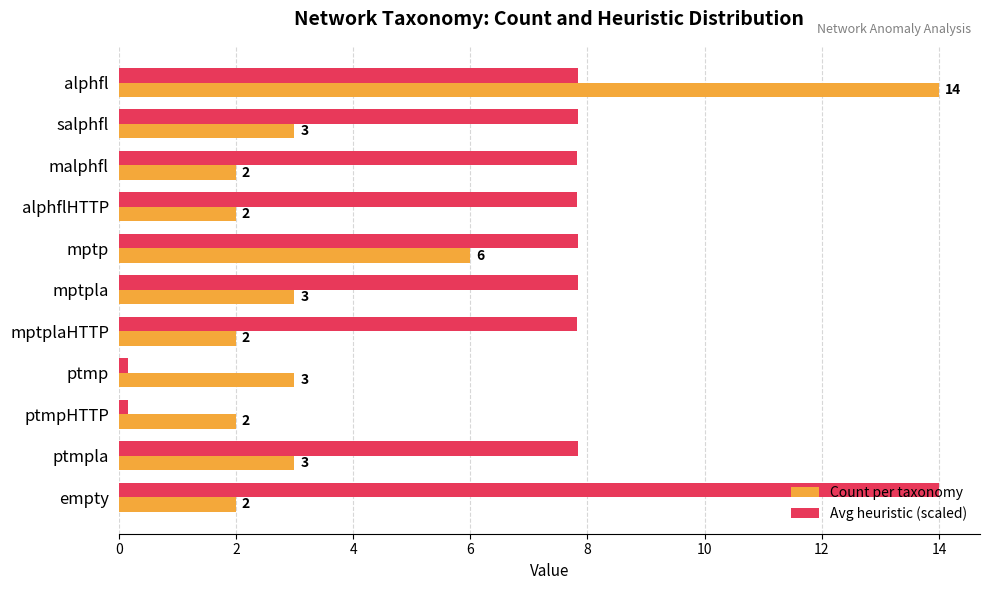

Which series changed the most between ptmpHTTP and ptmpla?

Avg heuristic (scaled)